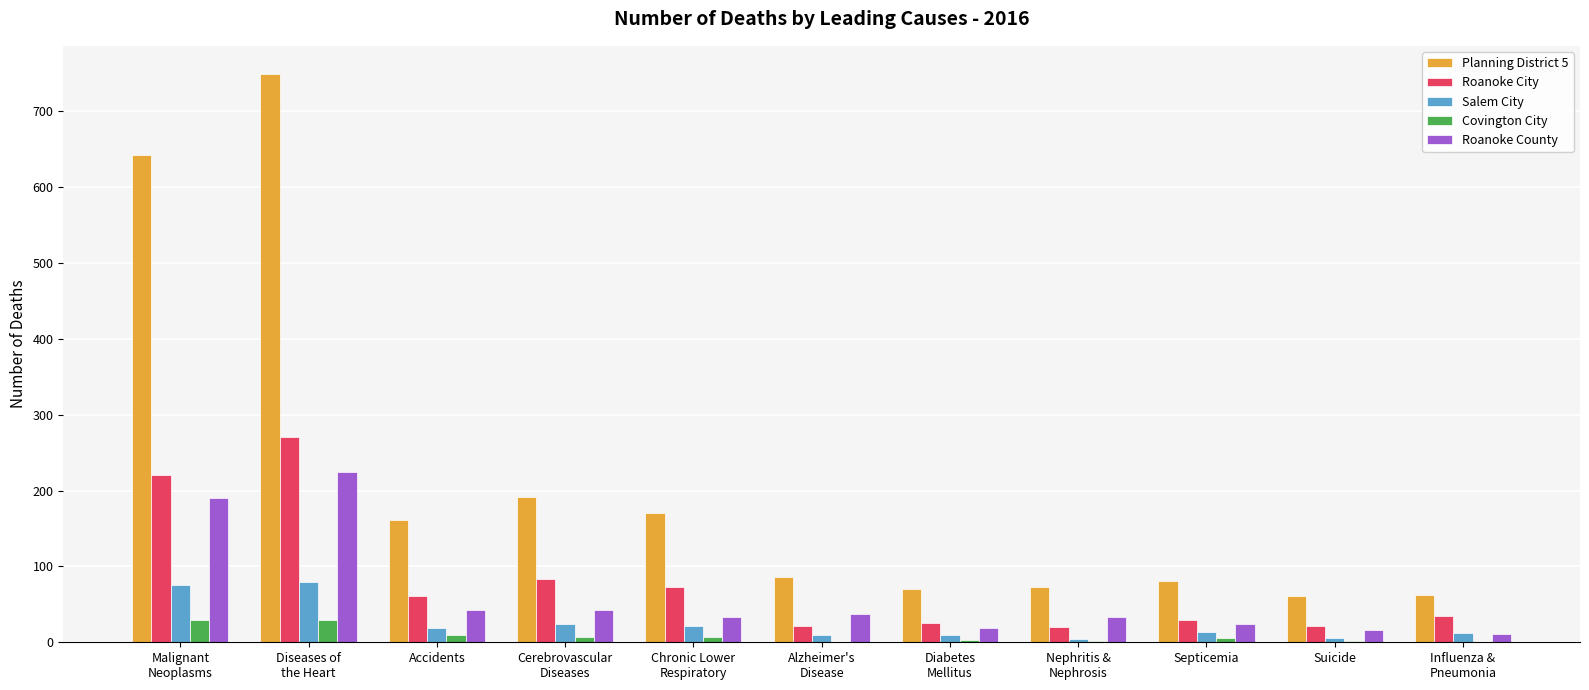

Which series has the largest total across all categories?

Planning District 5